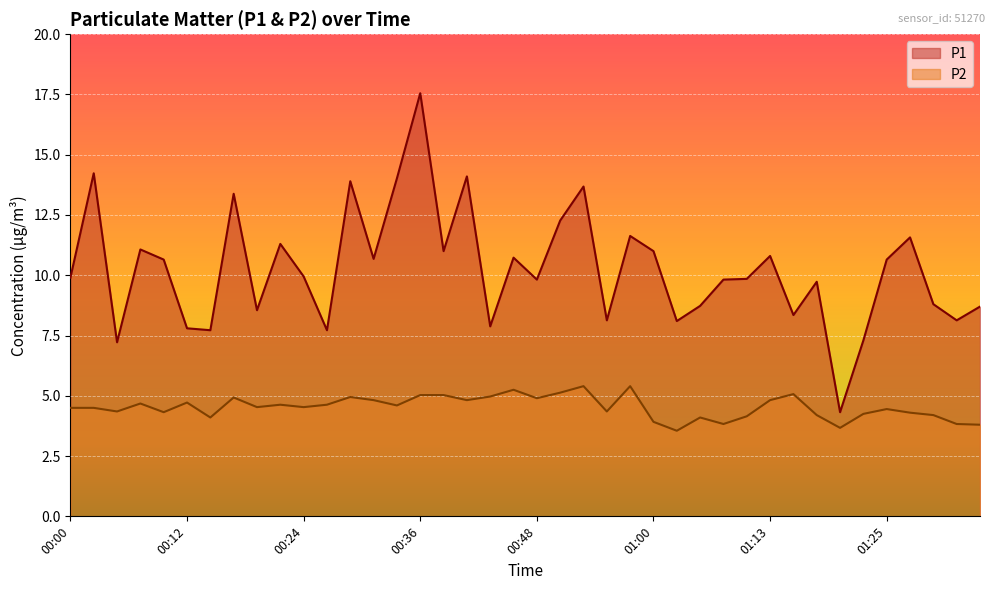

Which series has the largest total across all categories?

P1